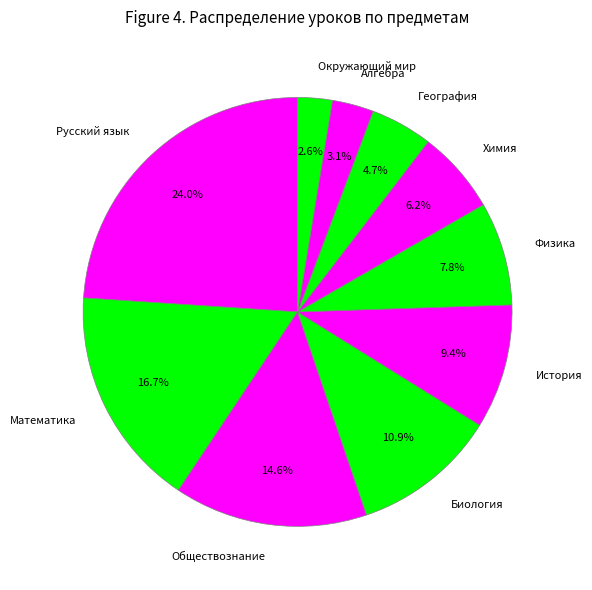

True or false: Математика accounts for 17% of the total.

True